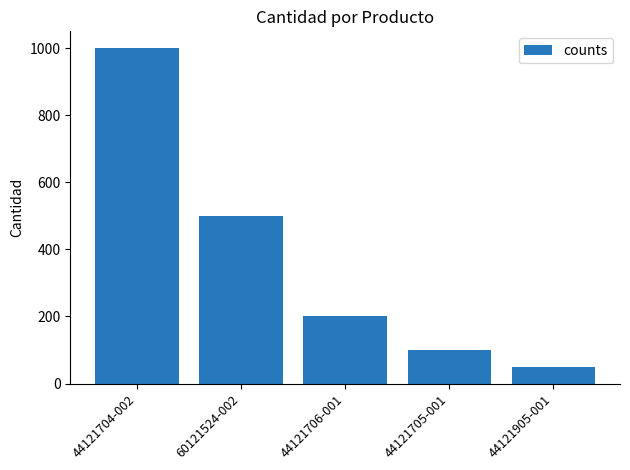

What is the value of the 4th bar from the left?

100